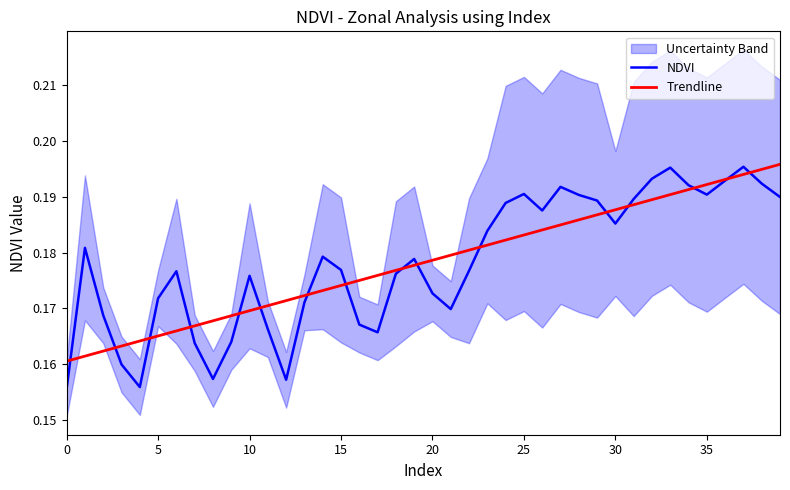

What is the total value across all series at 39?

0.4